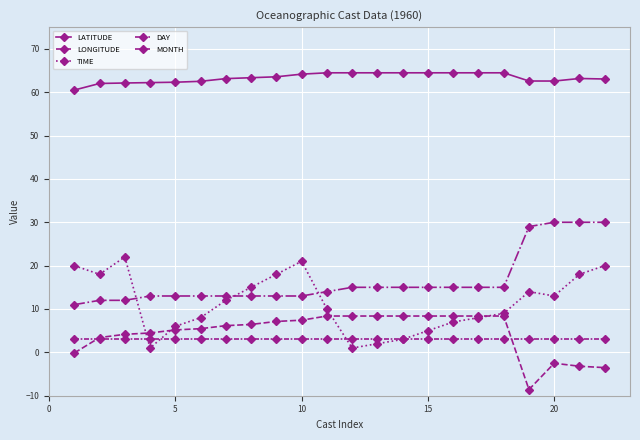

What is the value of the DAY point at the 14th from the left?

15.0